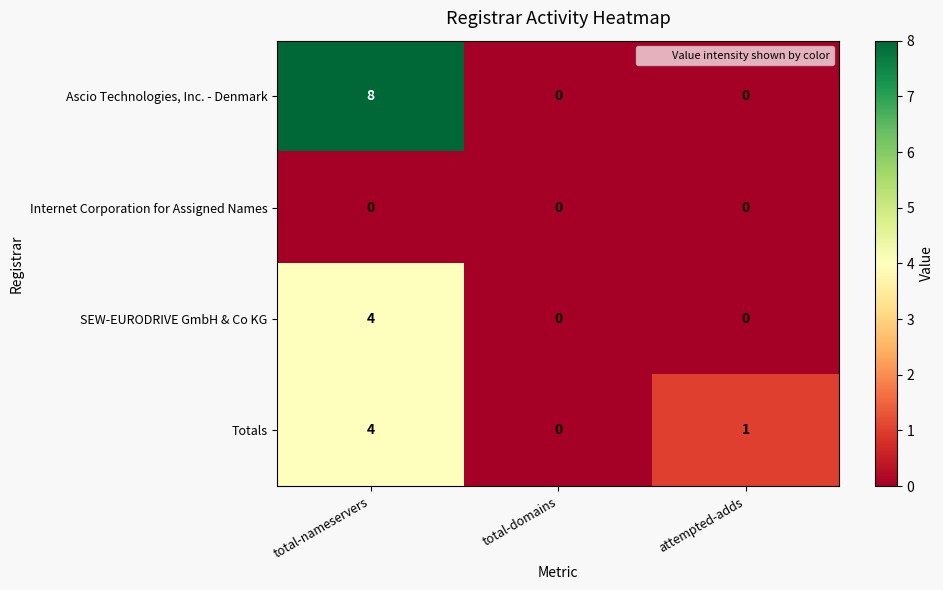

At which category does the chart reach its peak across all series?

total-nameservers